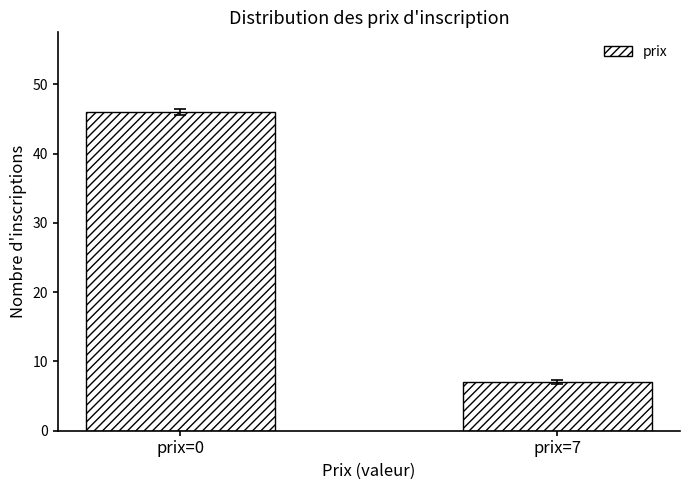

Count the number of categories in the chart.

2